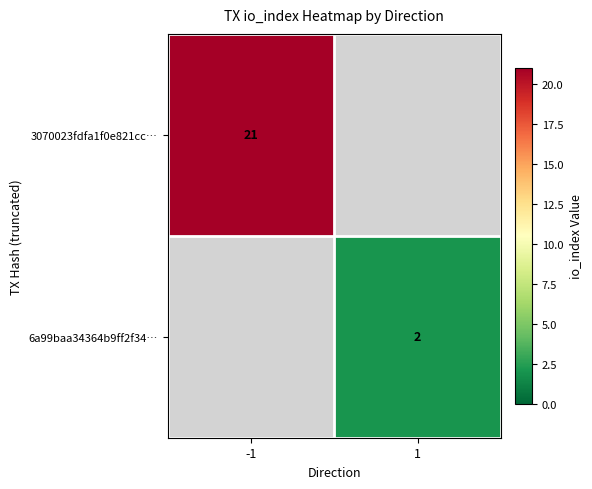

Is the value of 3070023fdfa1f0e821cc… at -1 greater than the value of 6a99baa34364b9ff2f34… at 1?

Yes